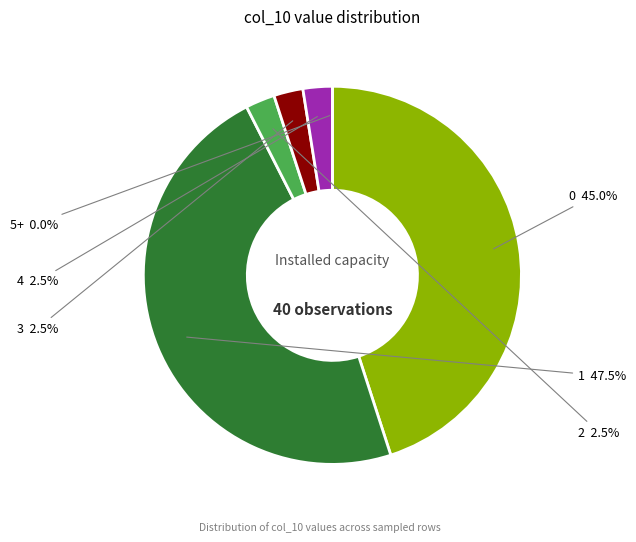

To the nearest percent, what portion does 33 represent?

3%